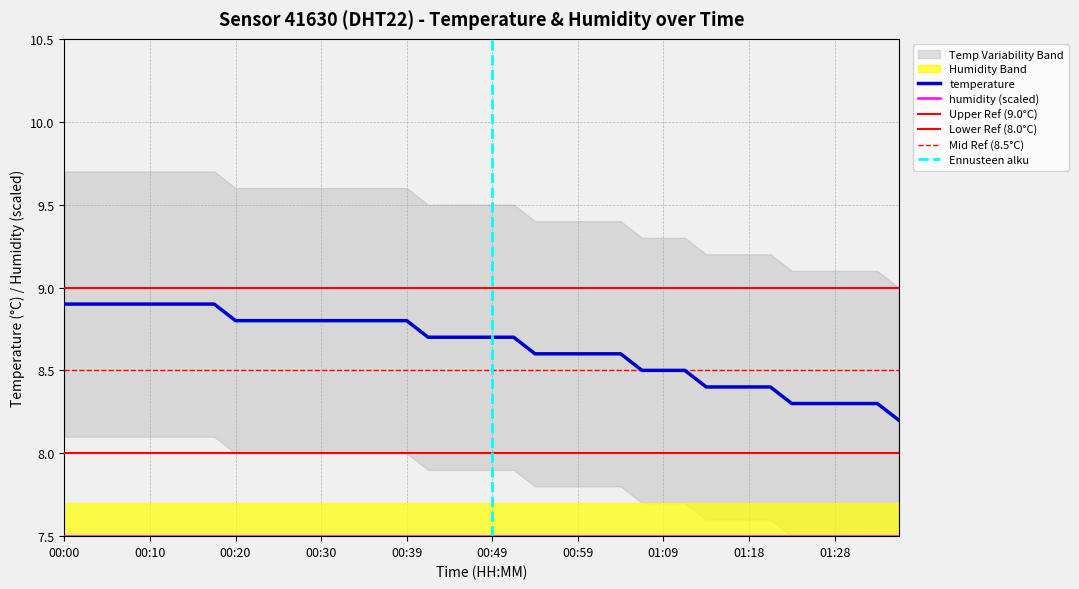

Reading left to right, transcribe all the data shown in this chart.

8.9	8.9	8.9	8.9	8.9	8.9	8.9	8.9	8.8	8.8	8.8	8.8	8.8	8.8	8.8	8.8	8.8	8.7	8.7	8.7	8.7	8.7	8.6	8.6	8.6	8.6	8.6	8.5	8.5	8.5	8.4	8.4	8.4	8.4	8.3	8.3	8.3	8.3	8.3	8.2